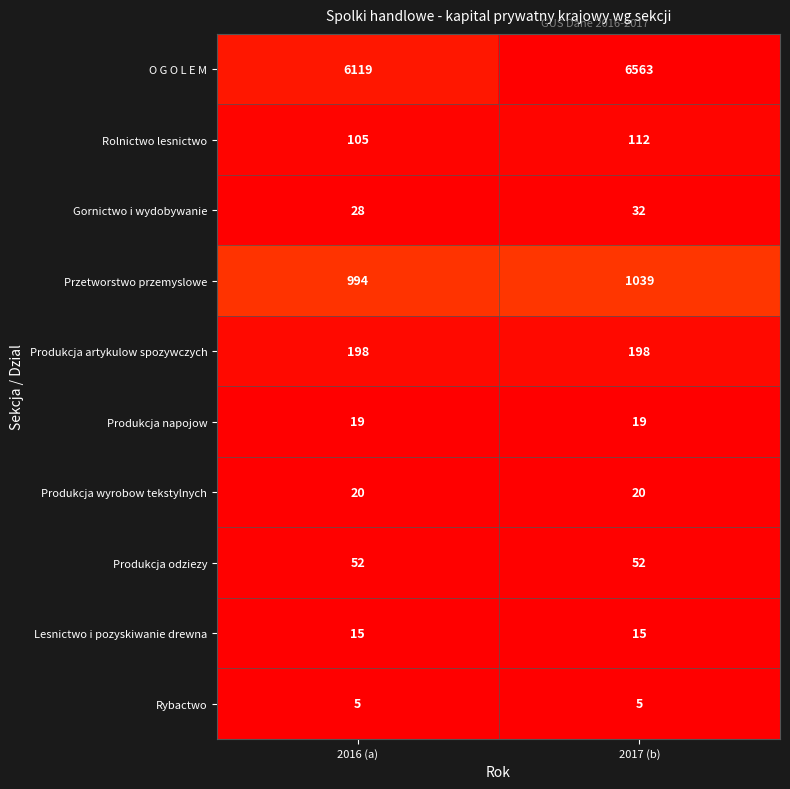

What is the approximate value of O G O L E M at 2016 (a), to the nearest 10?

6120